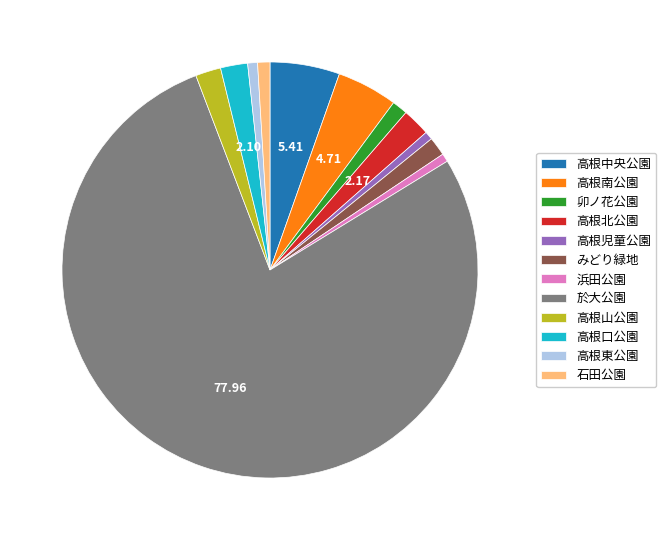

Between 高根山公園 and 於大公園, which is larger?

於大公園